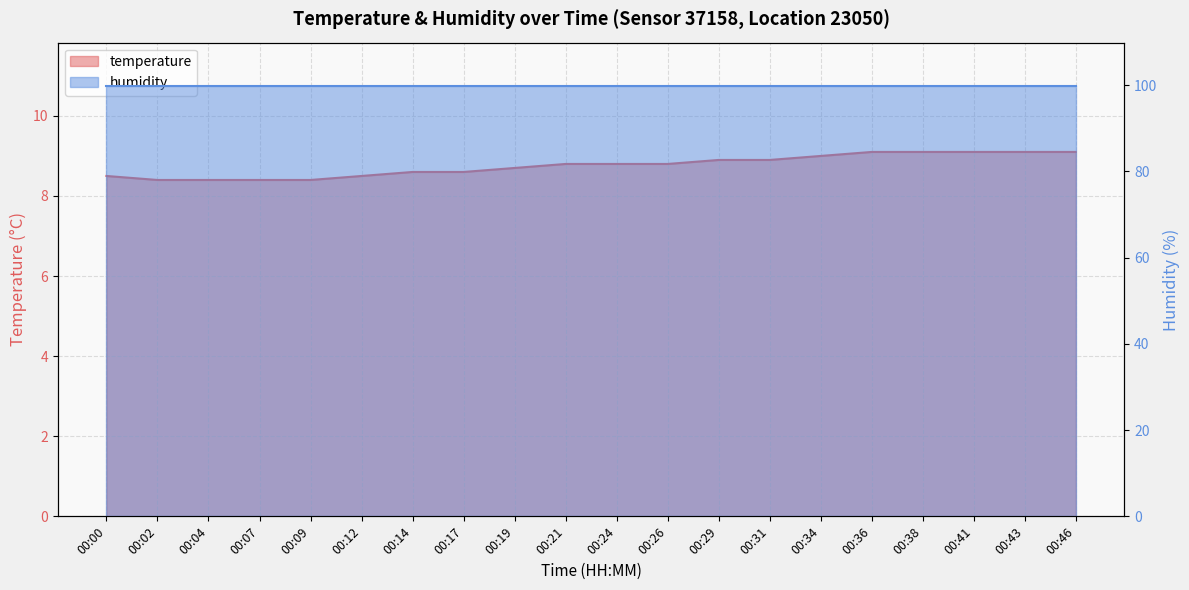

What is the difference between the maximum and minimum values?

0.7